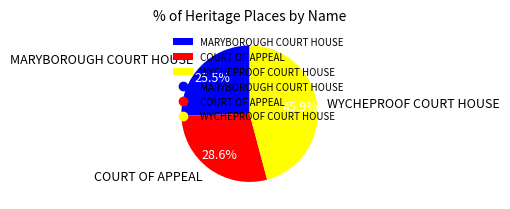

To the nearest percent, what is the average slice percentage?

33%